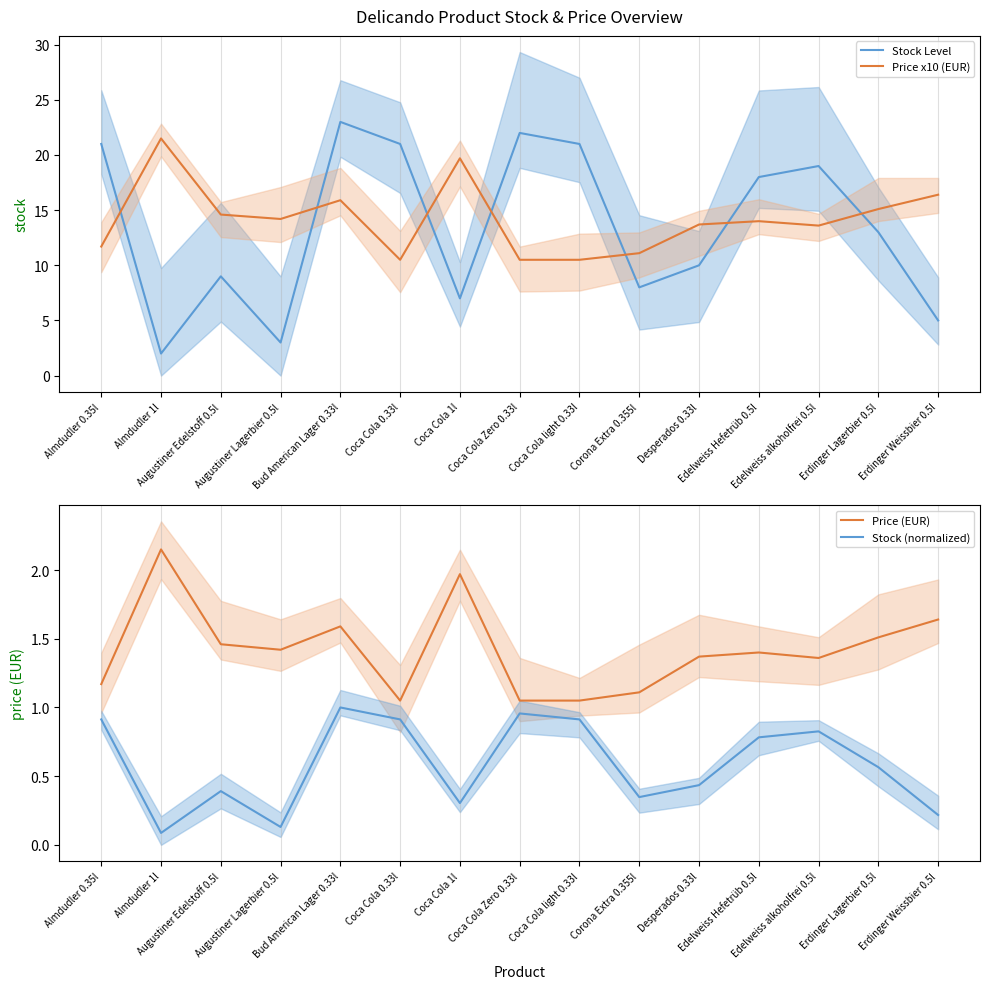

Where is the first local minimum for Price x10 (EUR)?

Augustiner Lagerbier 0.5l